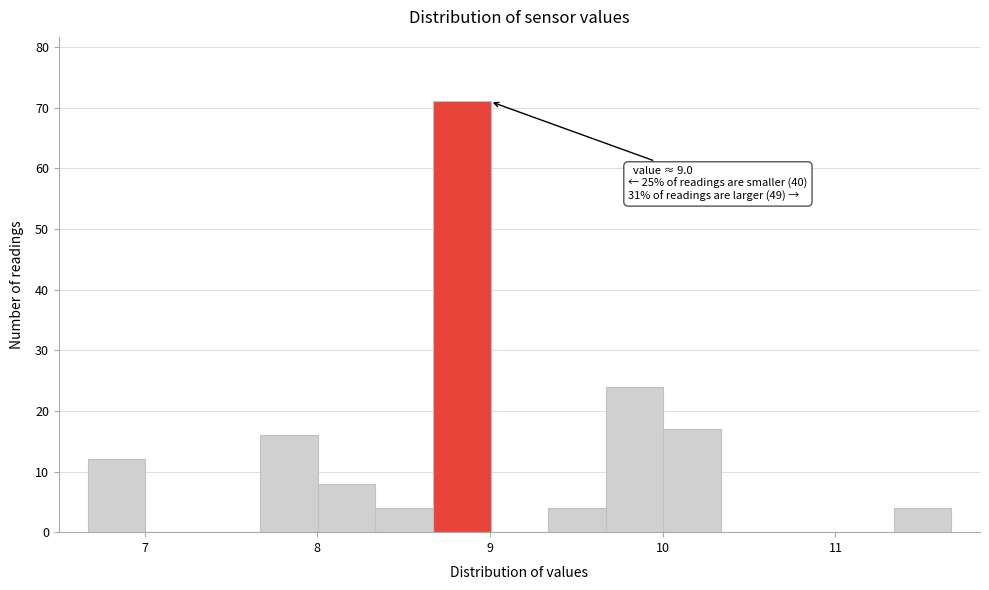

Read against the x-axis, roughly where is the centre of the tallest bar?

8.8